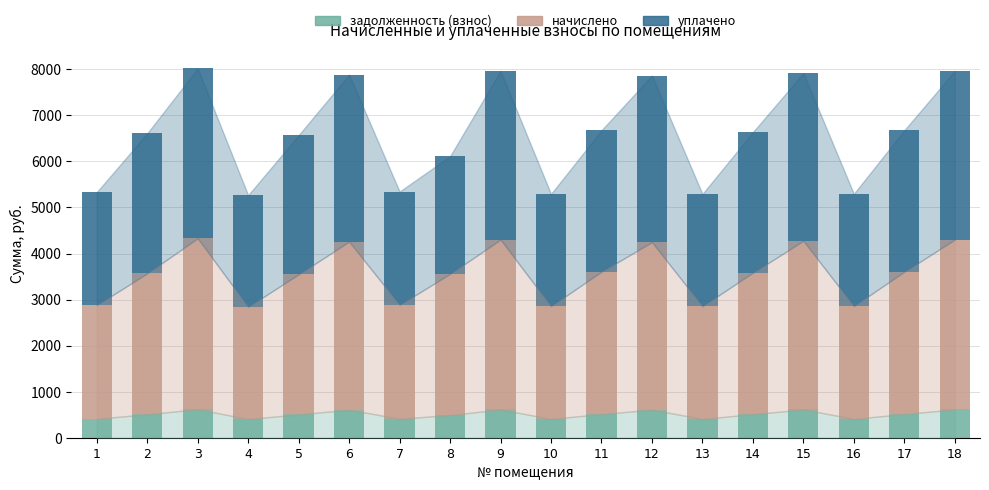

What is the sum of all задолженность (взнос) values?

9186.7